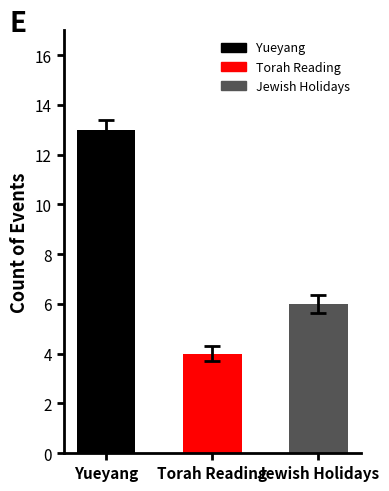

What is the value of the 2nd bar from the left?

4